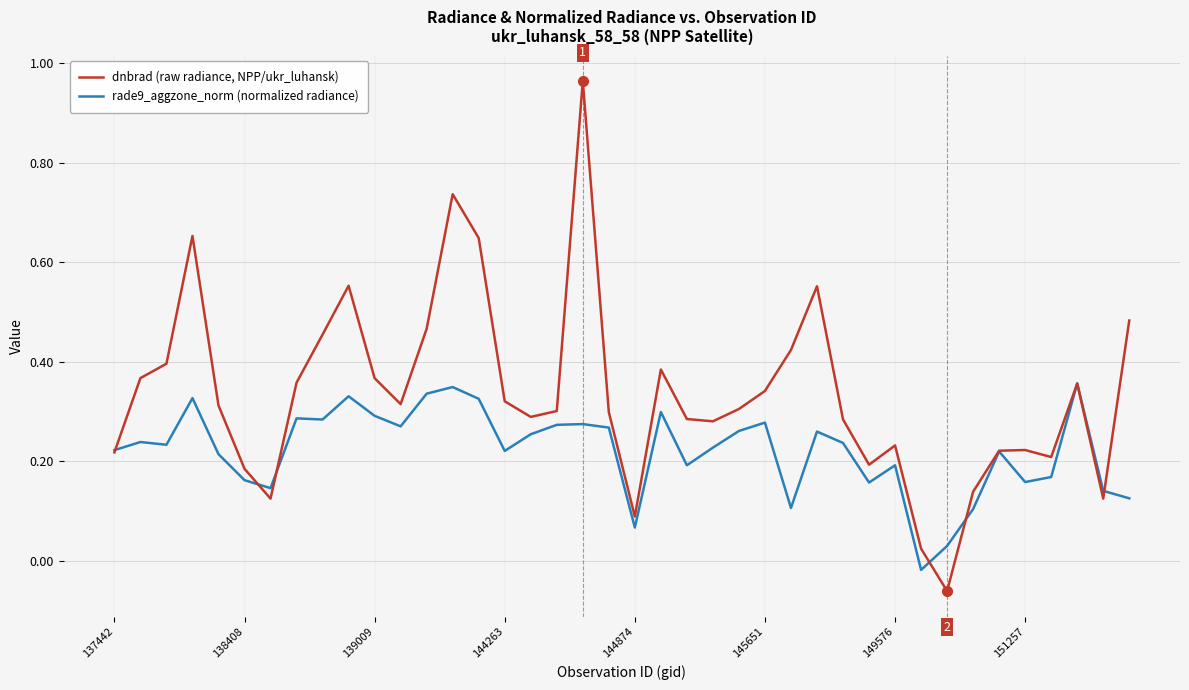

Which series has the largest total across all categories?

dnbrad (raw radiance, NPP/ukr_luhansk)